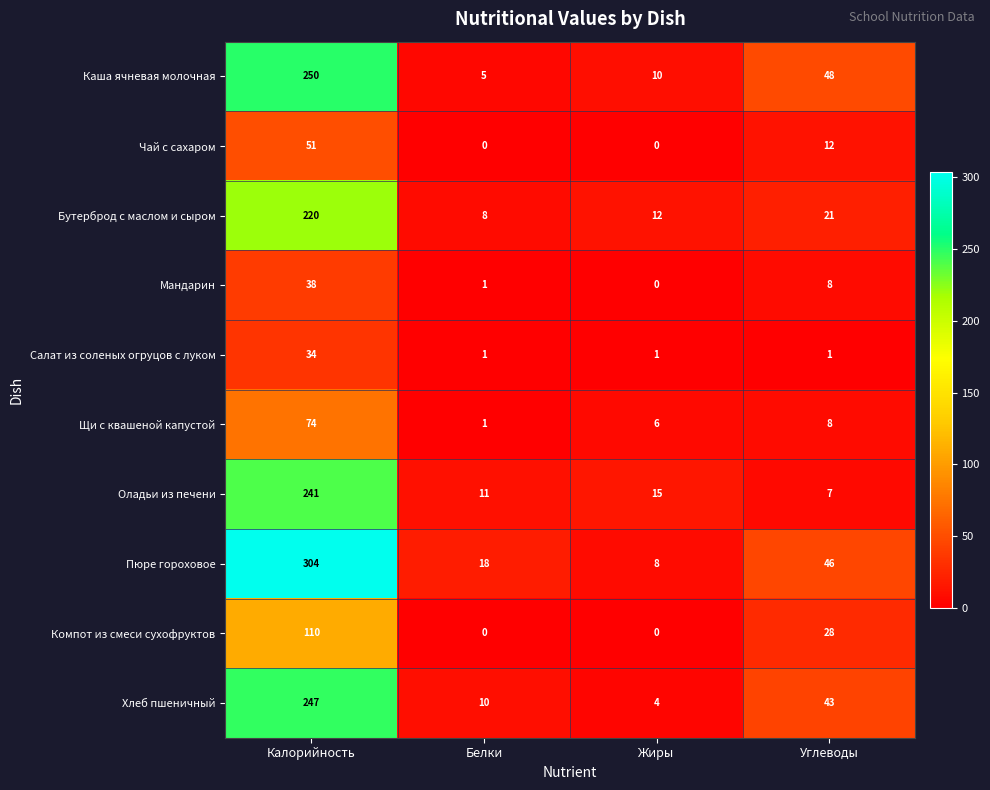

What is the maximum value for Щи с квашеной капустой?

74